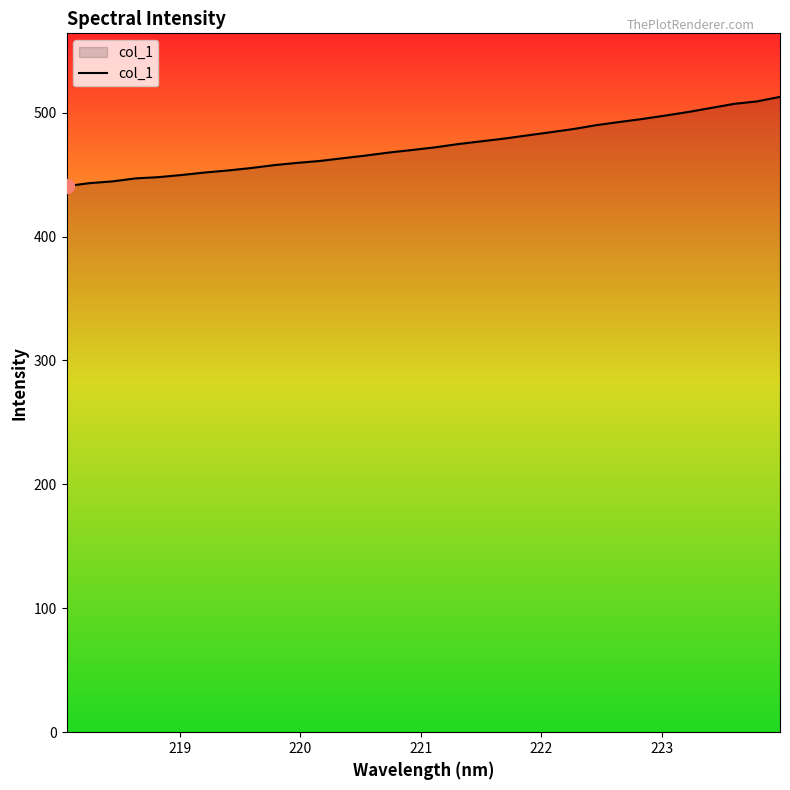

What is the maximum value shown in the chart?

512.8